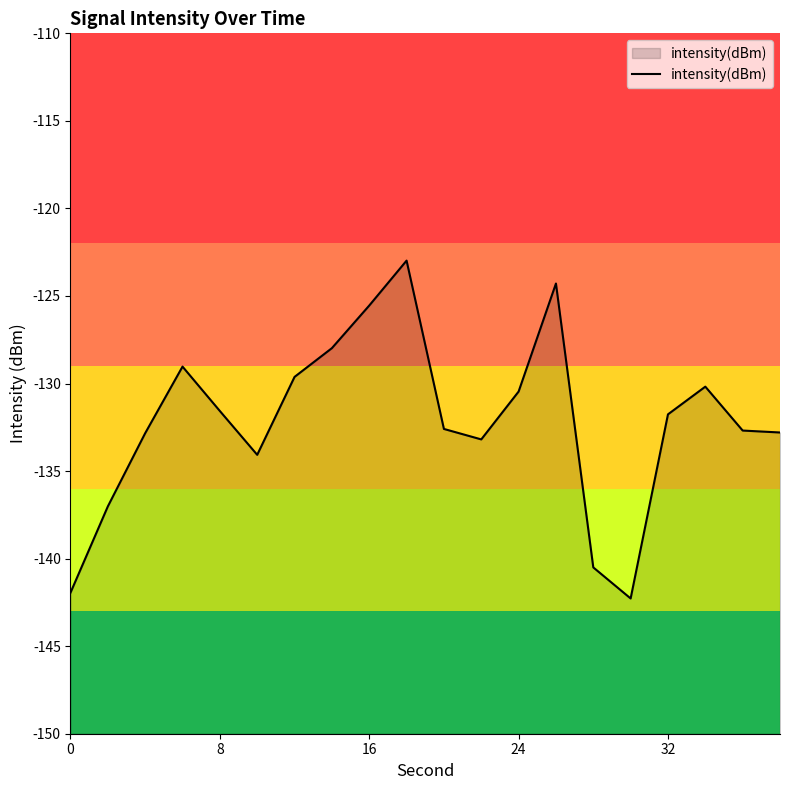

What is the approximate value at 8?

-131.6